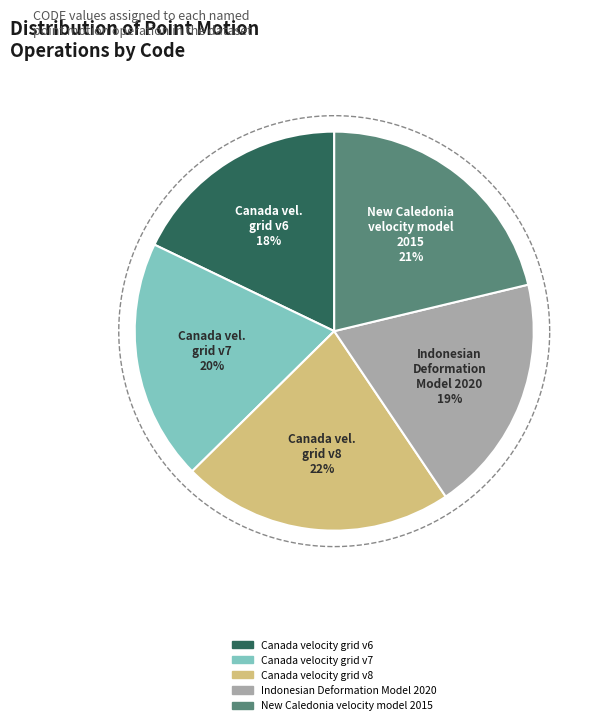

To the nearest percent, what is the difference between the Canada velocity grid v6 and Indonesian Deformation Model 2020 slice percentages?

1%